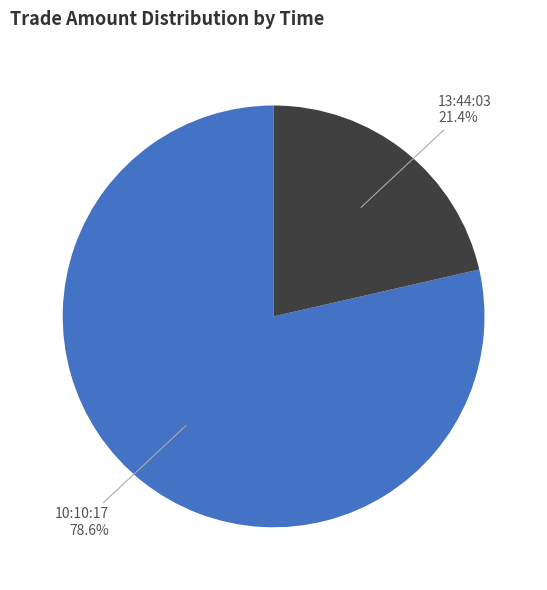

To the nearest percent, what is the combined percentage of 13:44:03 and 10:10:17?

100%